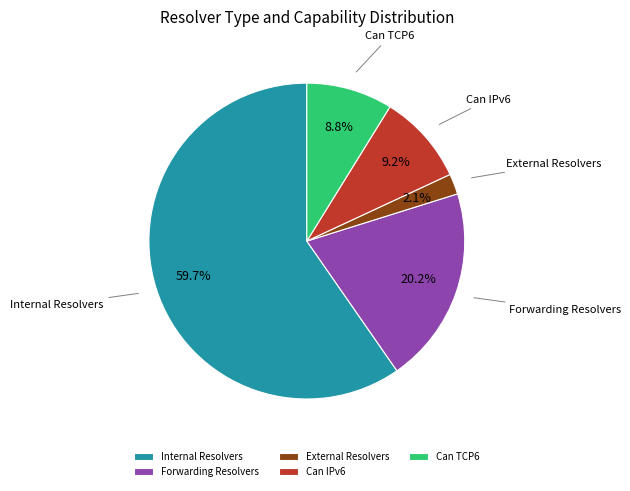

How many segments does this pie chart have?

5